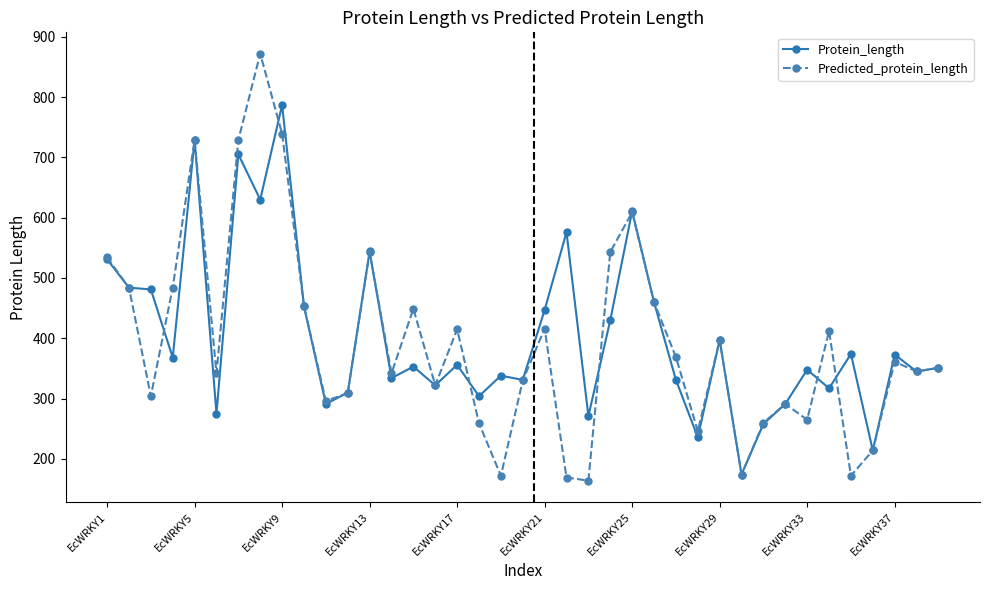

List the series in order of their peak value, lowest first.

Protein_length, Predicted_protein_length